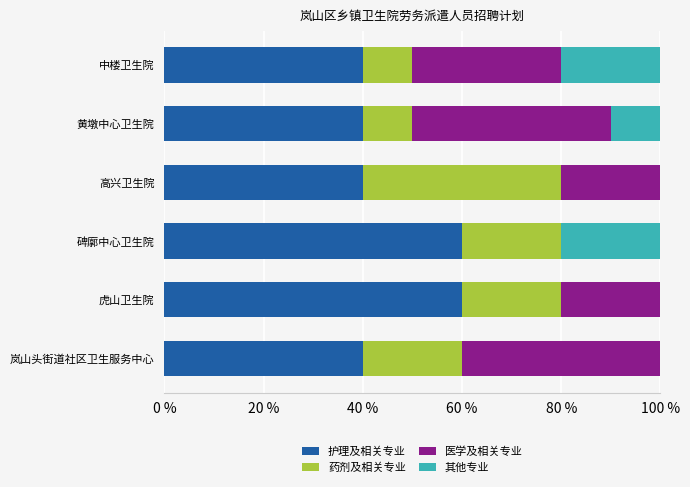

What value does the 护理及相关专业 series have at 虎山卫生院?

60